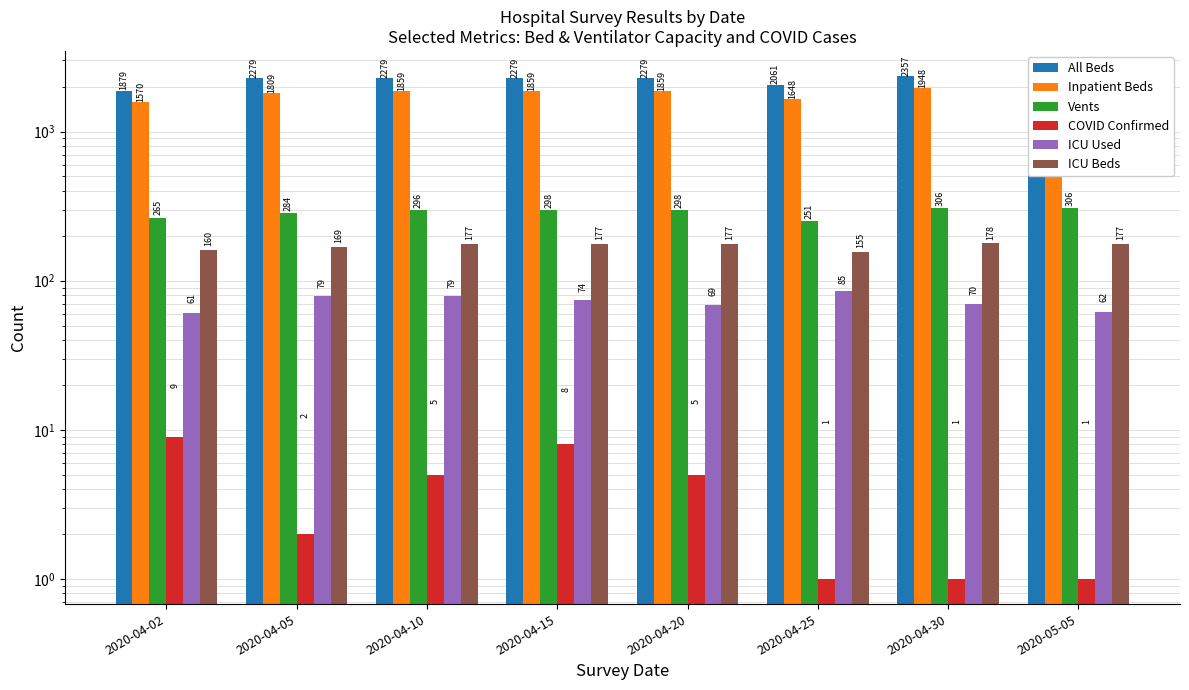

Is it true that Inpatient Beds equals 2671 at 2020-04-05?

False